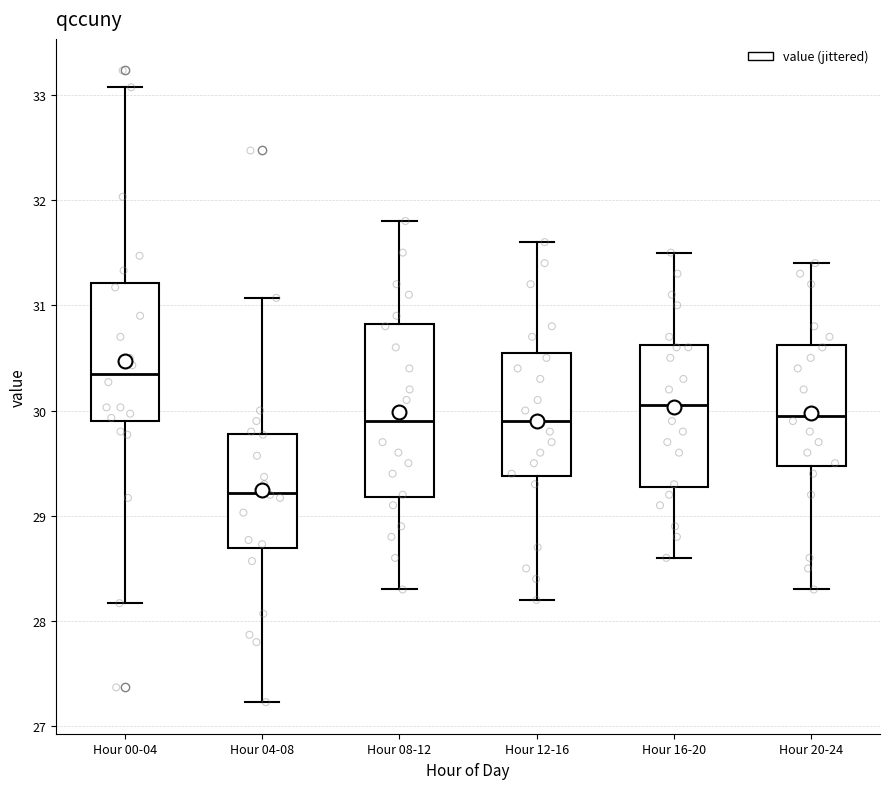

Which box is the tallest, from its lower edge to its upper edge?

Hour 08-12